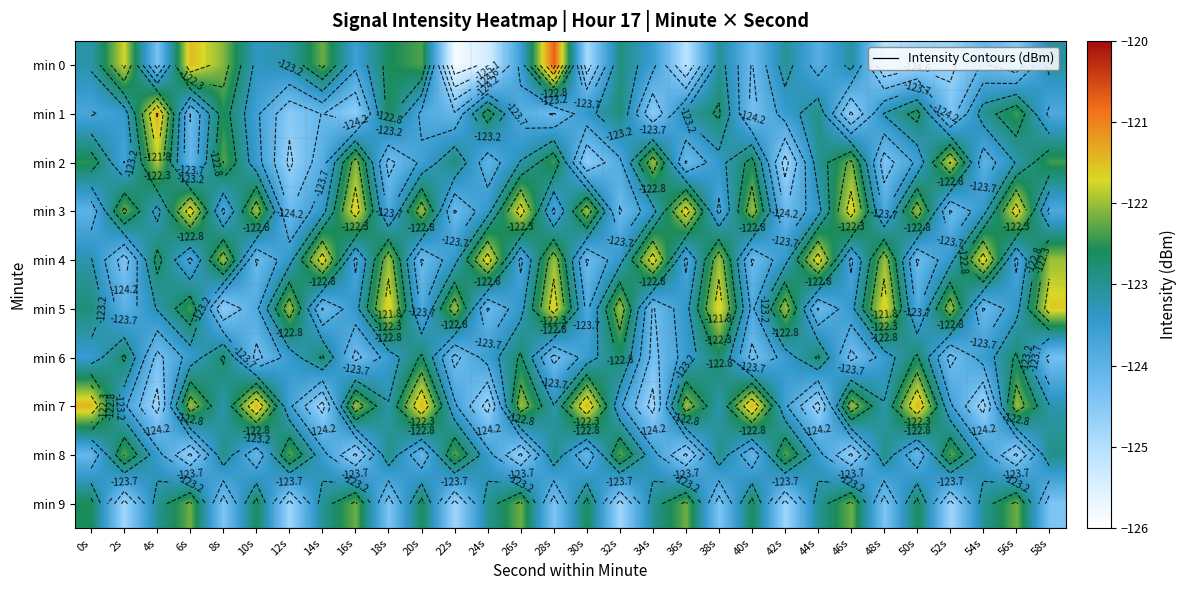

At which label does min 8 first exceed -123?

2s